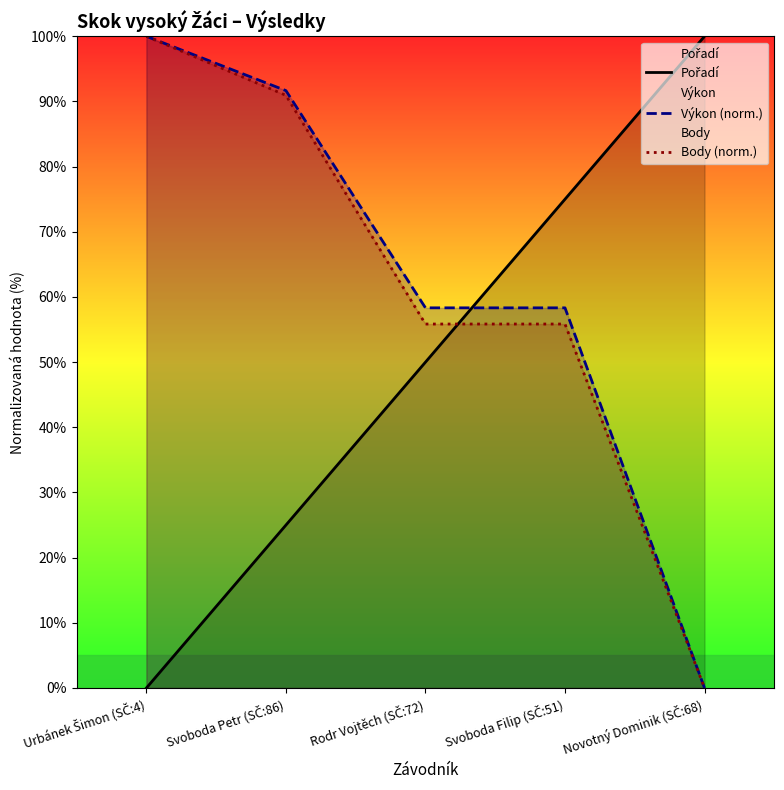

Between Svoboda Filip (SČ:51) and Novotný Dominik (SČ:68), which is larger?

Novotný Dominik (SČ:68)